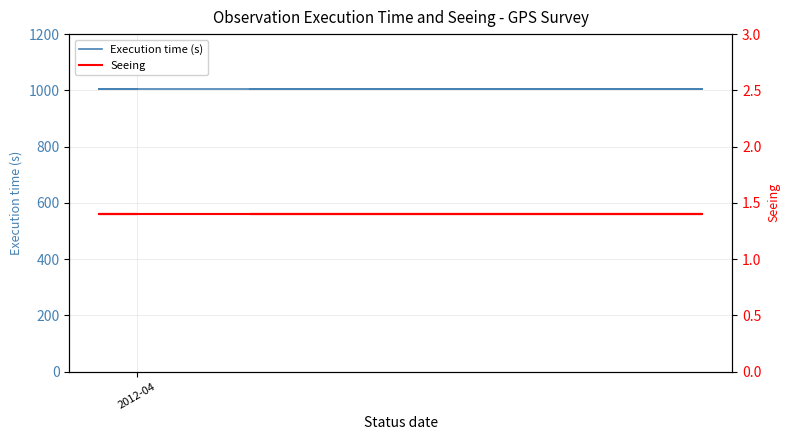

At which label does Seeing reach its peak?

2012-04